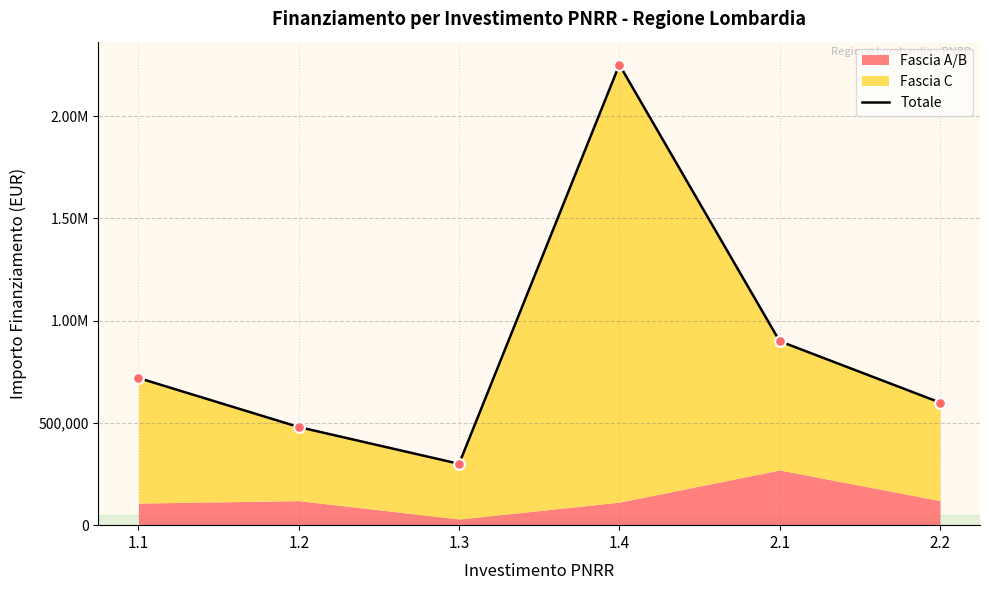

Between 1.3 and 2.2, which is larger?

2.2